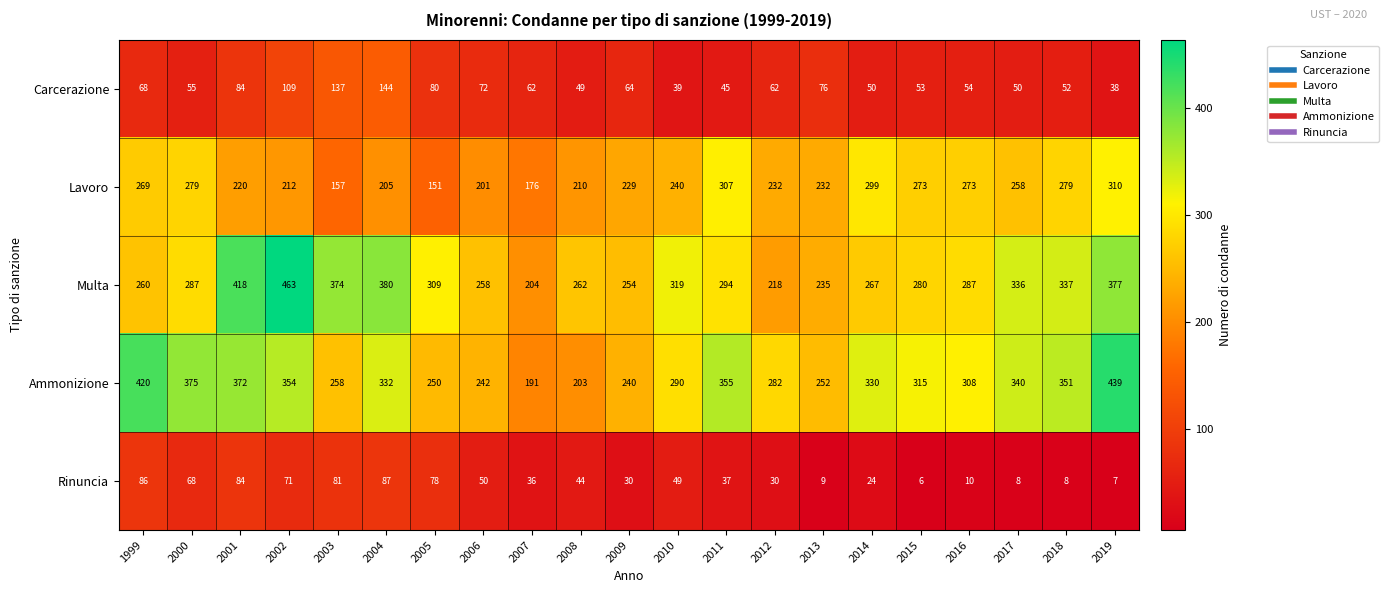

What is the total value across all series at 2003?

1007